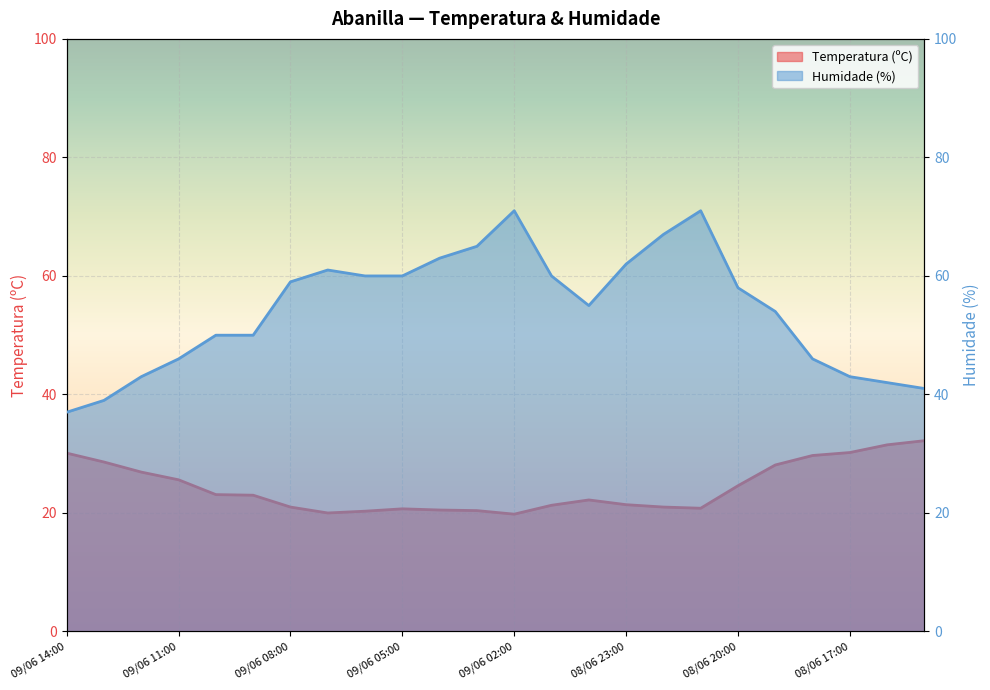

What is the label of the 16th point from the right?

09/06 06:00